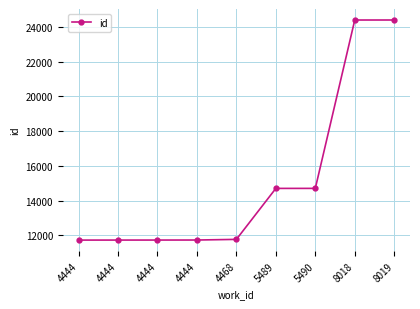

Is it true that the value at 4468 is 5611?

False